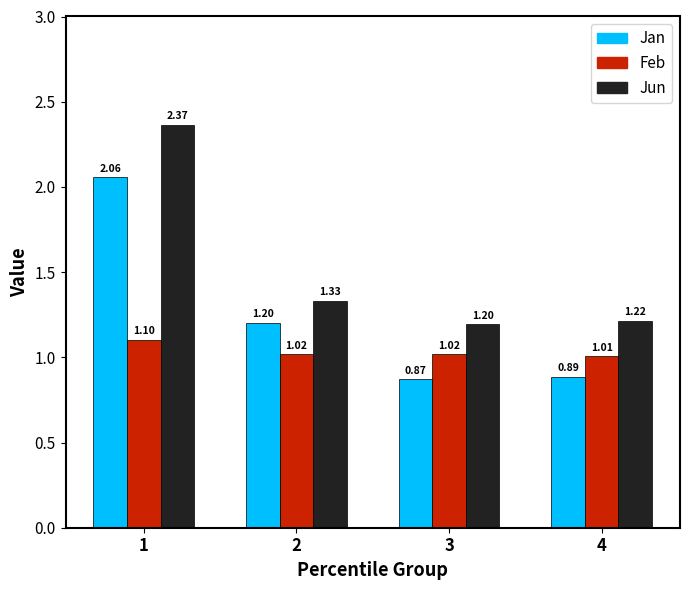

What is the approximate value of Jun at 3?

1.2